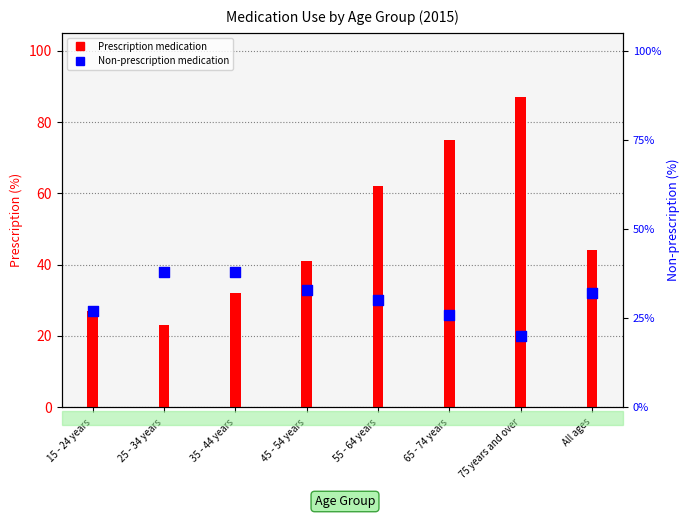

Which series has the largest total across all categories?

Prescription medication